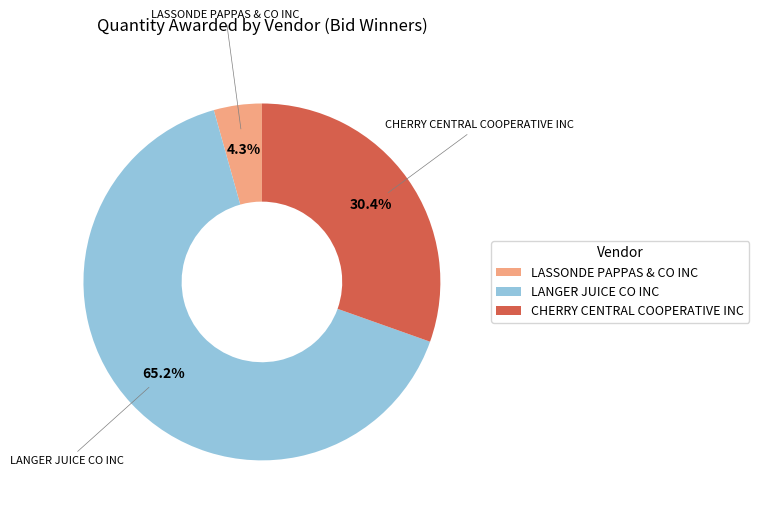

To the nearest percent, what is the difference between the largest and smallest slice percentages?

61%